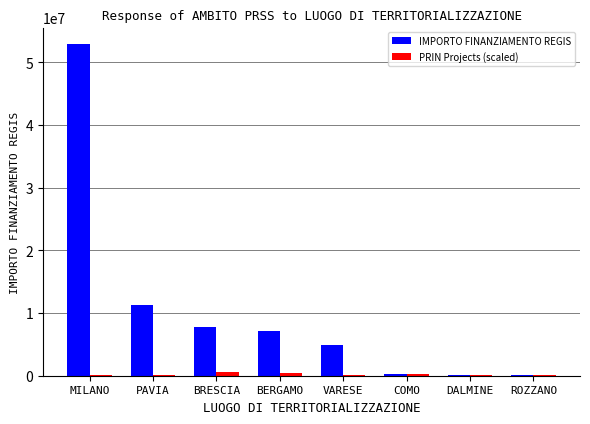

Which series has the largest total across all categories?

IMPORTO FINANZIAMENTO REGIS